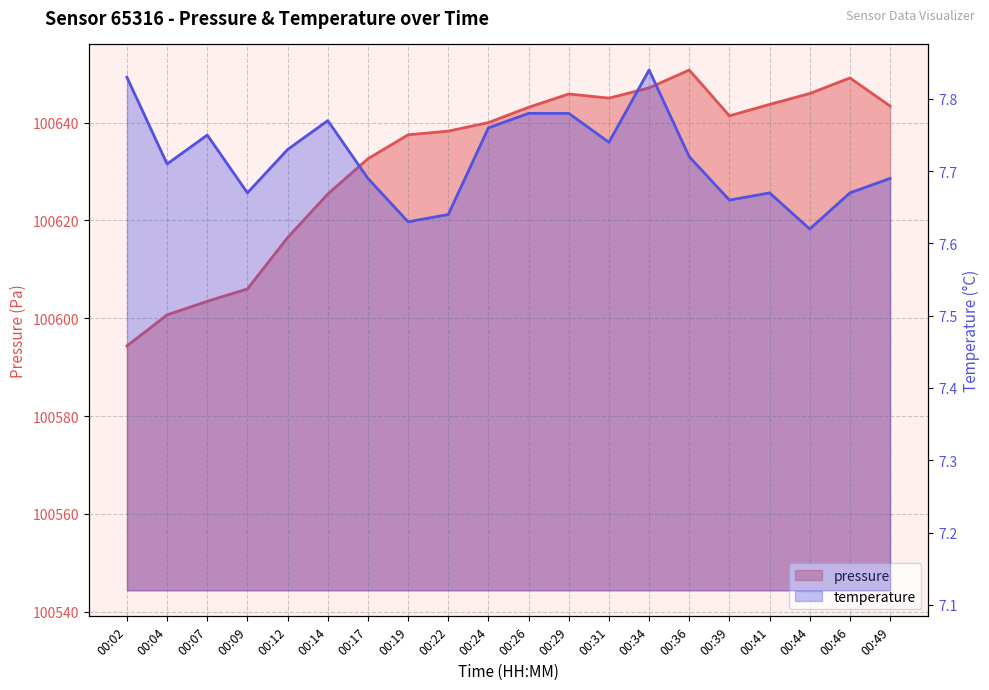

What are all the series names shown in the legend?

pressure, temperature